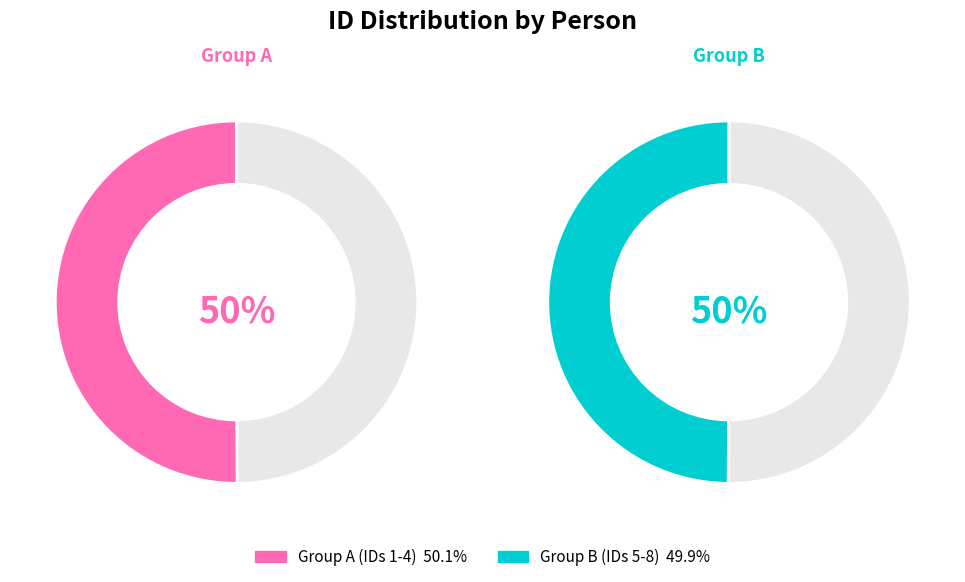

Does any single category account for the majority?

No